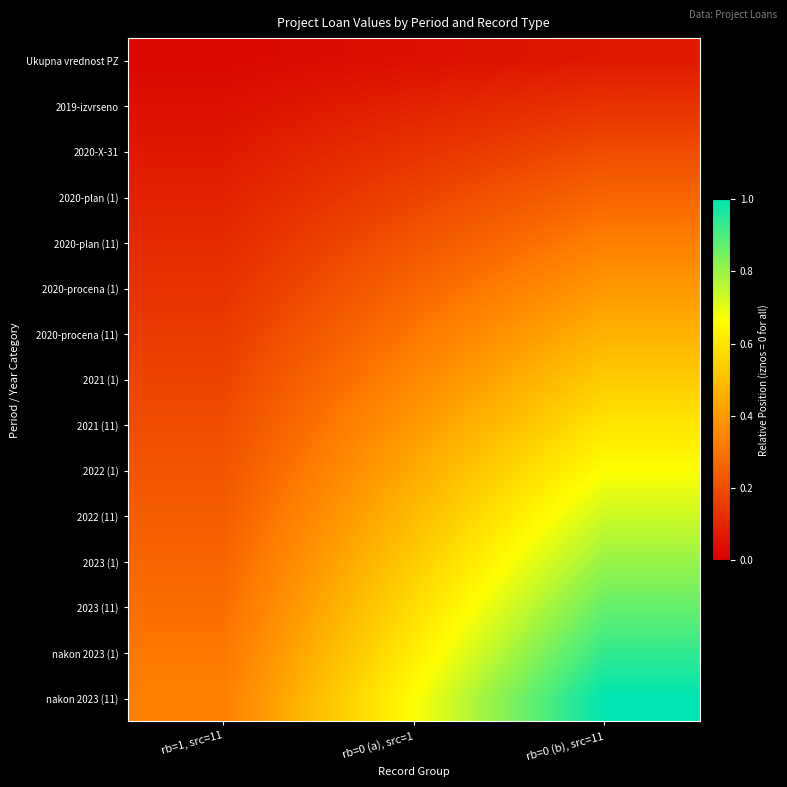

Reading left to right, extract all data points from this chart.

Ukupna vrednost PZ: rb=1, src=11=0.0	rb=0 (a), src=1=0.0	rb=0 (b), src=11=0.1
2019-izvrseno: rb=1, src=11=0.0	rb=0 (a), src=1=0.1	rb=0 (b), src=11=0.1
2020-X-31: rb=1, src=11=0.1	rb=0 (a), src=1=0.1	rb=0 (b), src=11=0.2
2020-plan (1): rb=1, src=11=0.1	rb=0 (a), src=1=0.2	rb=0 (b), src=11=0.3
2020-plan (11): rb=1, src=11=0.1	rb=0 (a), src=1=0.2	rb=0 (b), src=11=0.3
2020-procena (1): rb=1, src=11=0.1	rb=0 (a), src=1=0.3	rb=0 (b), src=11=0.4
2020-procena (11): rb=1, src=11=0.2	rb=0 (a), src=1=0.3	rb=0 (b), src=11=0.5
2021 (1): rb=1, src=11=0.2	rb=0 (a), src=1=0.4	rb=0 (b), src=11=0.5
2021 (11): rb=1, src=11=0.2	rb=0 (a), src=1=0.4	rb=0 (b), src=11=0.6
2022 (1): rb=1, src=11=0.2	rb=0 (a), src=1=0.4	rb=0 (b), src=11=0.7
2022 (11): rb=1, src=11=0.2	rb=0 (a), src=1=0.5	rb=0 (b), src=11=0.7
2023 (1): rb=1, src=11=0.3	rb=0 (a), src=1=0.5	rb=0 (b), src=11=0.8
2023 (11): rb=1, src=11=0.3	rb=0 (a), src=1=0.6	rb=0 (b), src=11=0.9
nakon 2023 (1): rb=1, src=11=0.3	rb=0 (a), src=1=0.6	rb=0 (b), src=11=0.9
nakon 2023 (11): rb=1, src=11=0.3	rb=0 (a), src=1=0.7	rb=0 (b), src=11=1.0